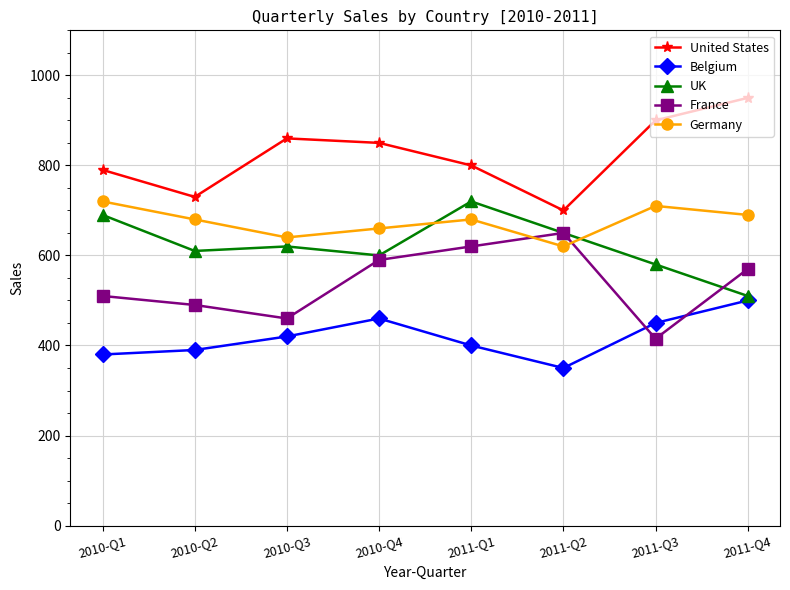

At which category does France reach its first local valley?

2010-Q3